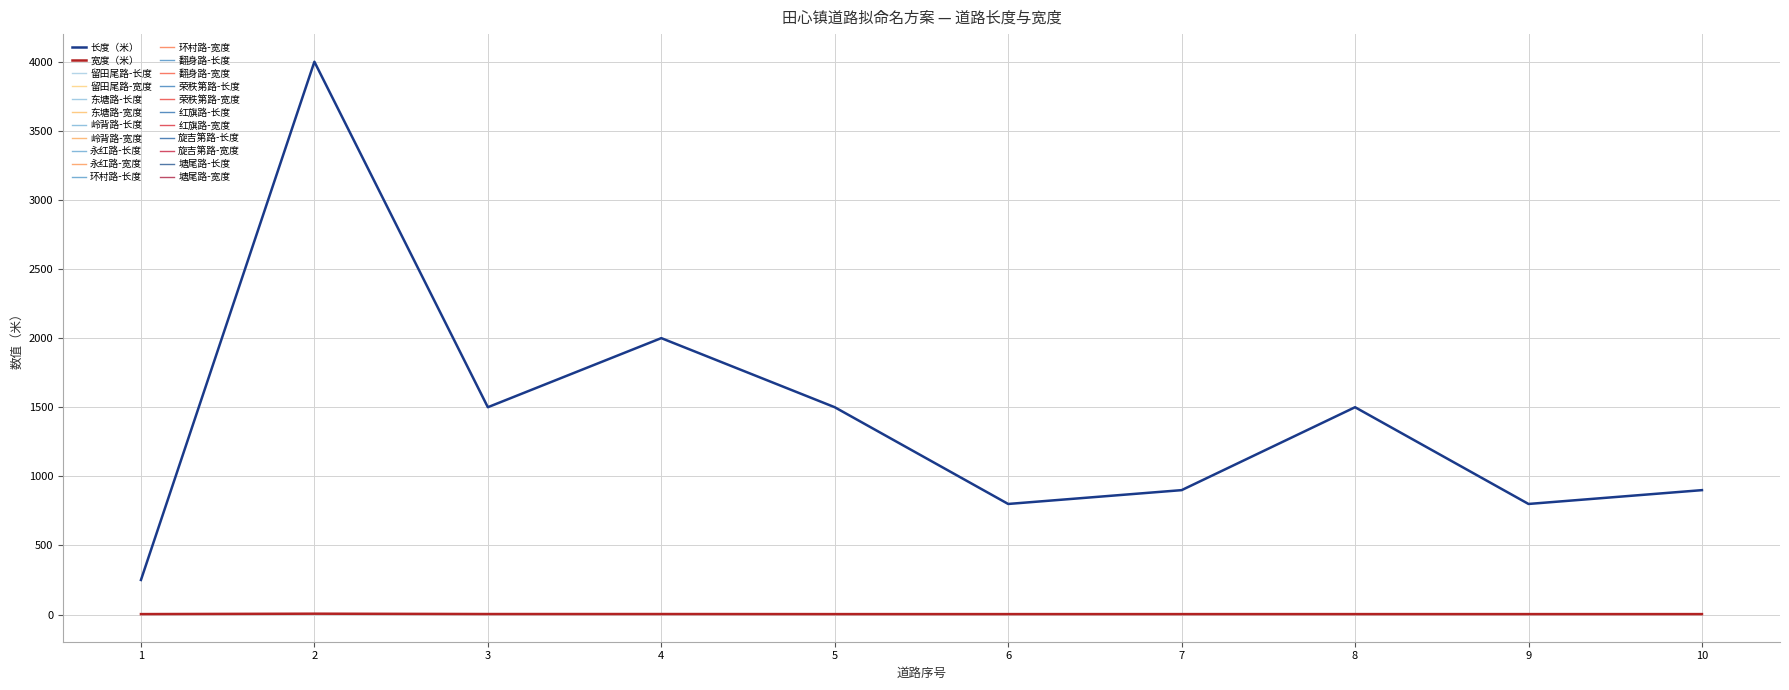

What is the sum of all 宽度（米） values?

34.0